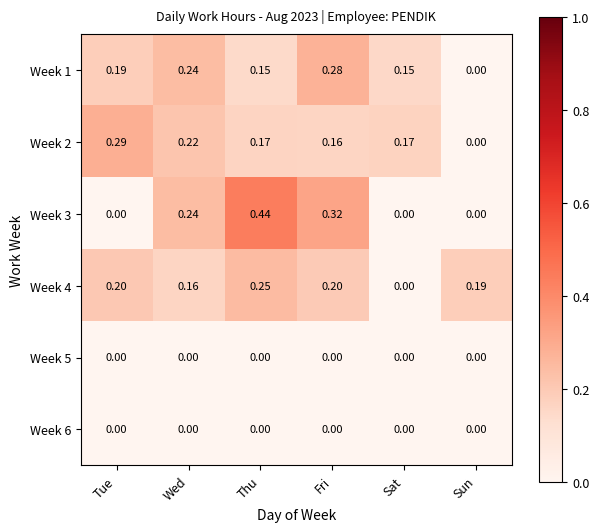

Which category has the highest value in the Week 1 series?

Fri